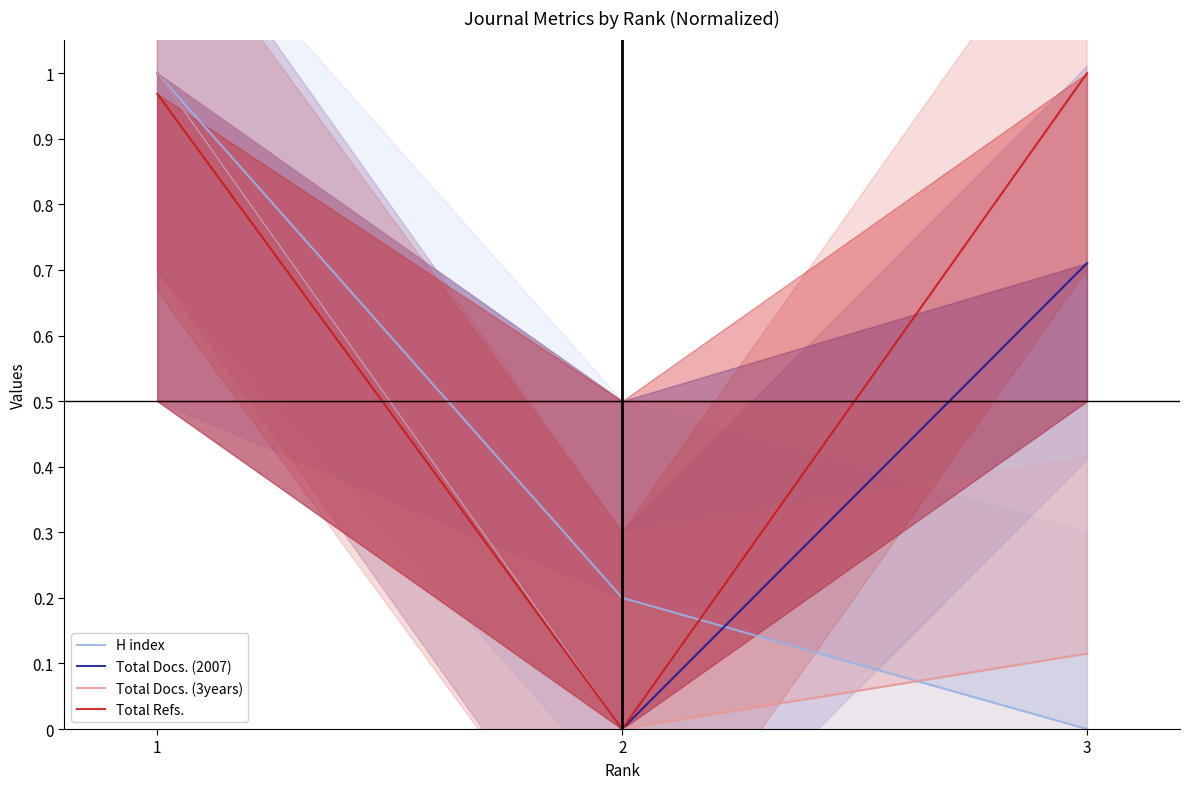

What is the difference between the maximum and minimum values in the Total Docs. (3years) series?

1.0